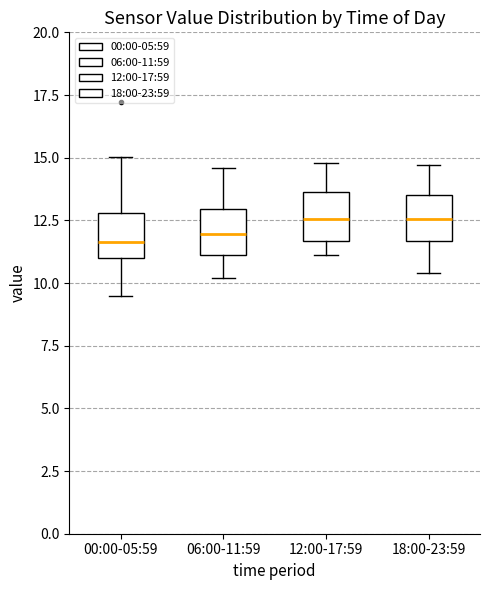

Reading left to right, transcribe this box plot: for each box, give where its median line is, the range the box spans, and where its two whiskers end, as read against the y-axis. The values are not printed on the chart, so give them approximately, as read against the axis.

00:00-05:59: median 11.5, box 11.0 to 13.0, whiskers 9.5 to 15.0
06:00-11:59: median 12.0, box 11.0 to 13.0, whiskers 10.0 to 14.5
12:00-17:59: median 12.5, box 11.5 to 13.5, whiskers 11.0 to 15.0
18:00-23:59: median 12.5, box 11.5 to 13.5, whiskers 10.5 to 14.5